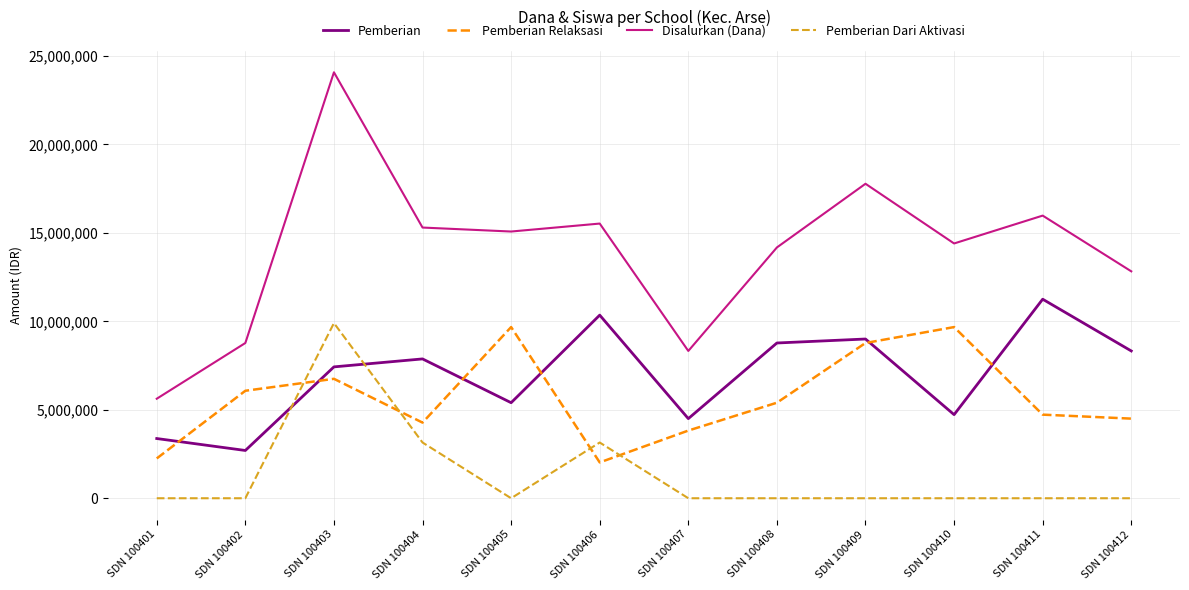

Which series changed the most between SDN 100403 and SDN 100412?

Disalurkan (Dana)